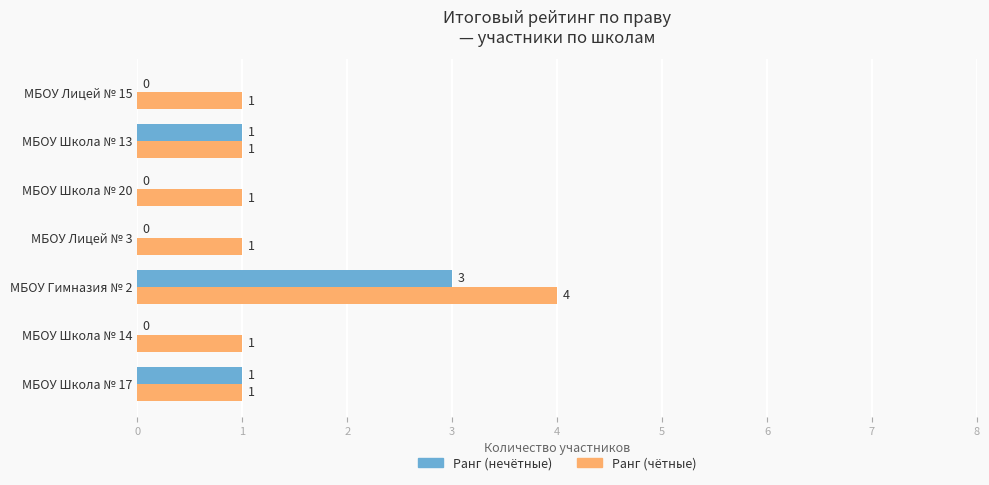

What is the sum of the Ранг (чётные) values at МБОУ Школа № 14 and МБОУ Гимназия № 2?

5